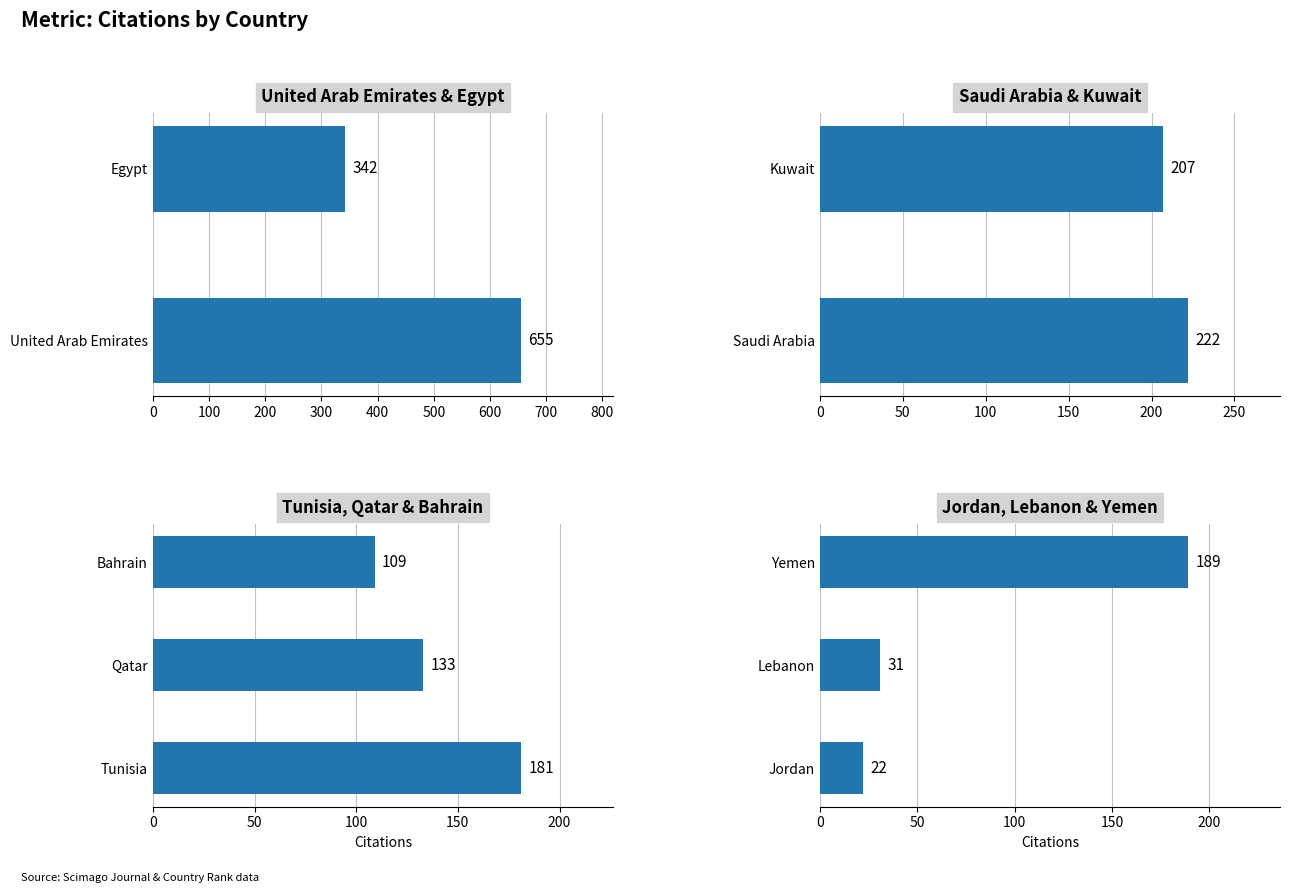

The chart shows a value of 66 at Yemen. True or false?

False